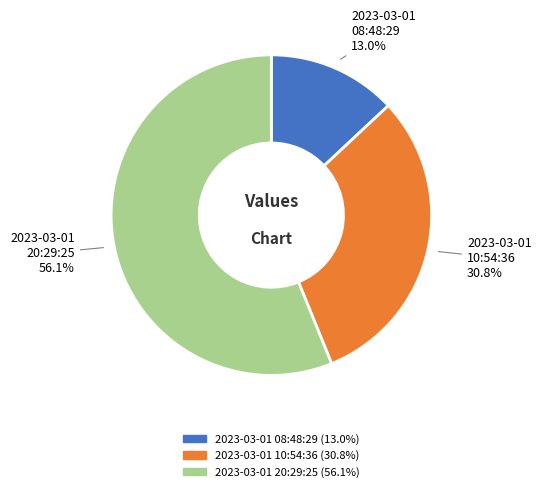

Do 2023-03-01 20:29:25 and 2023-03-01 08:48:29 together represent more than half of the pie?

Yes